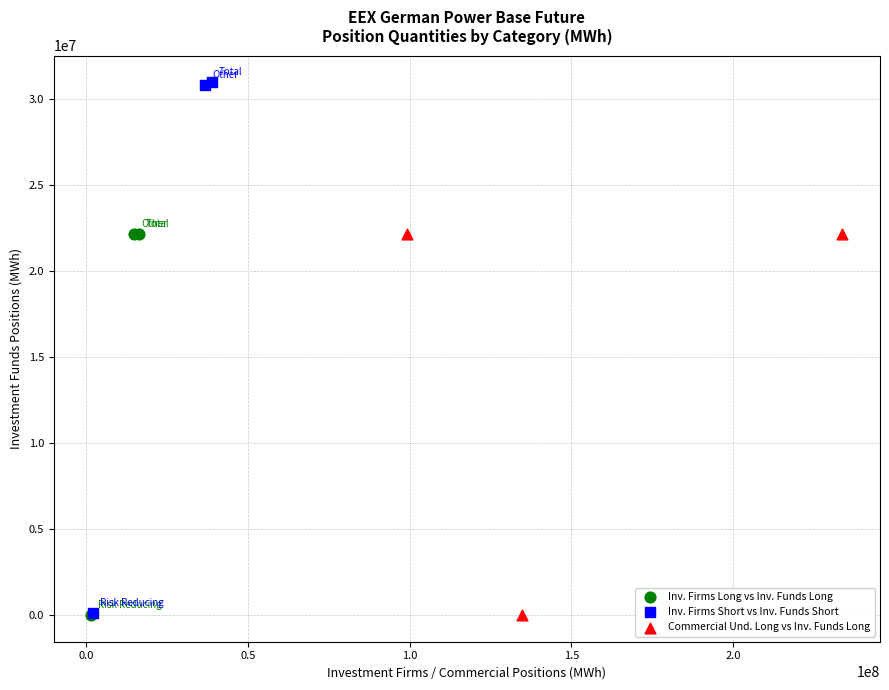

Which series has the largest Y range (max minus min)?

Inv. Firms Short vs Inv. Funds Short